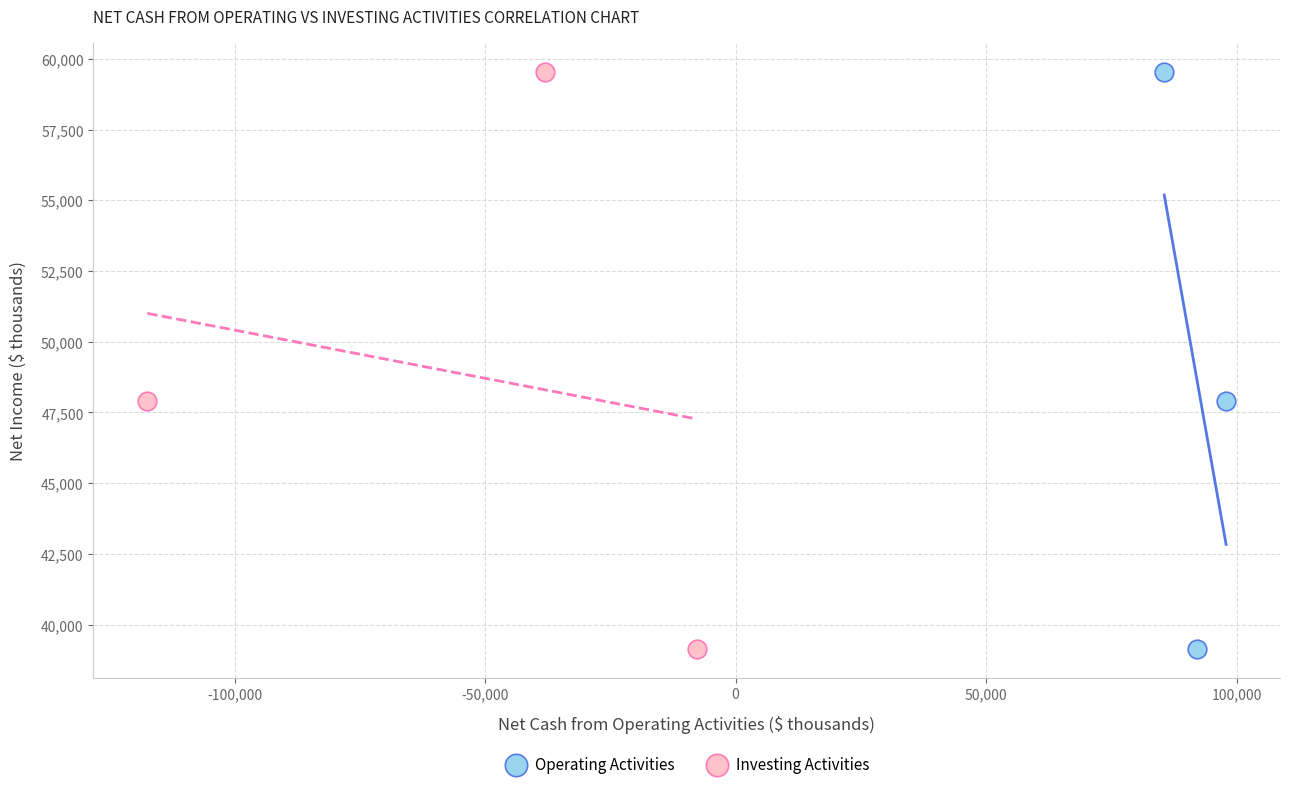

What are all the series names shown in the legend?

Operating Activities, Investing Activities